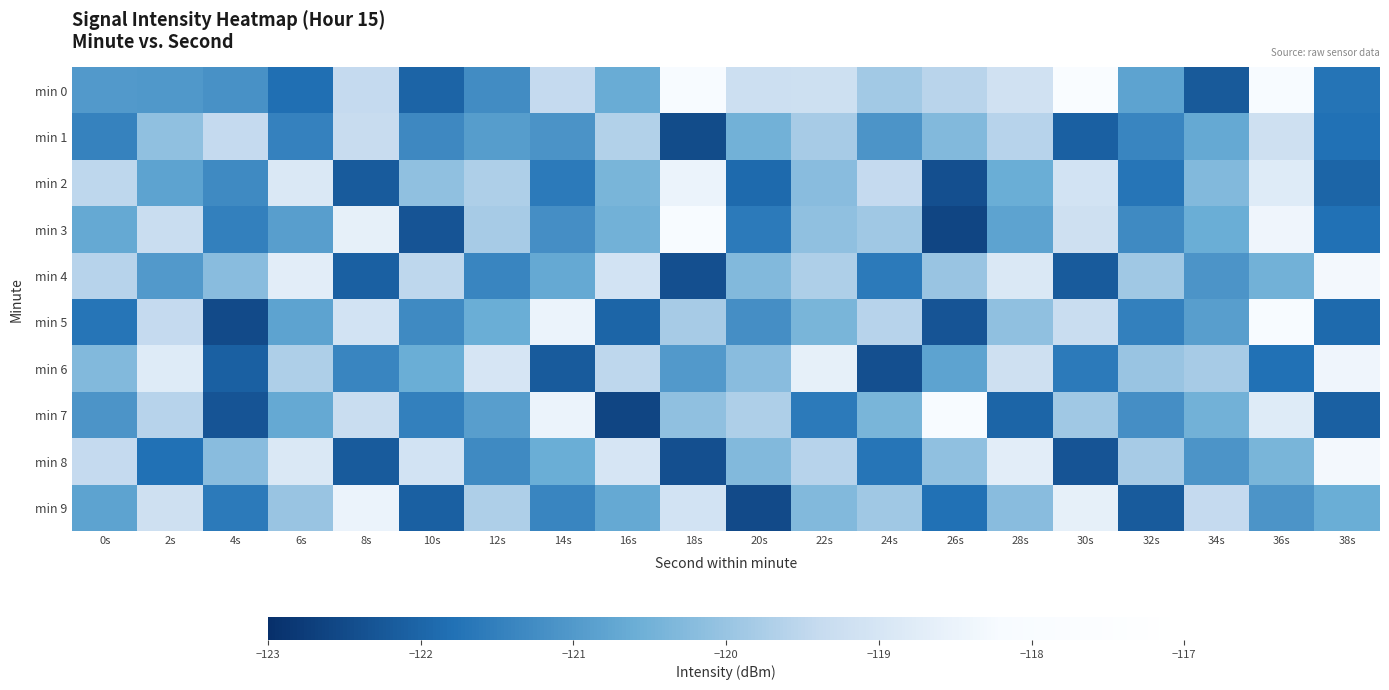

Rank the series at 8s from lowest to highest value.

min 2, min 8, min 4, min 6, min 0, min 1, min 7, min 5, min 3, min 9